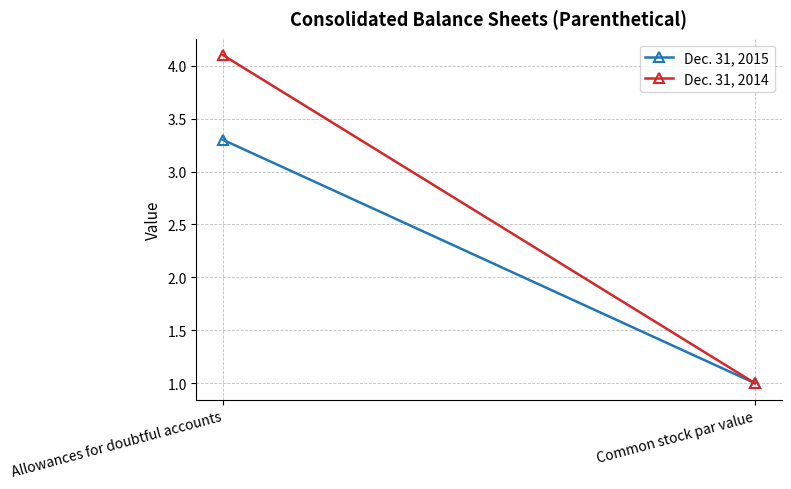

Is it true that Dec. 31, 2014 equals 1.4 at Allowances for doubtful accounts?

False